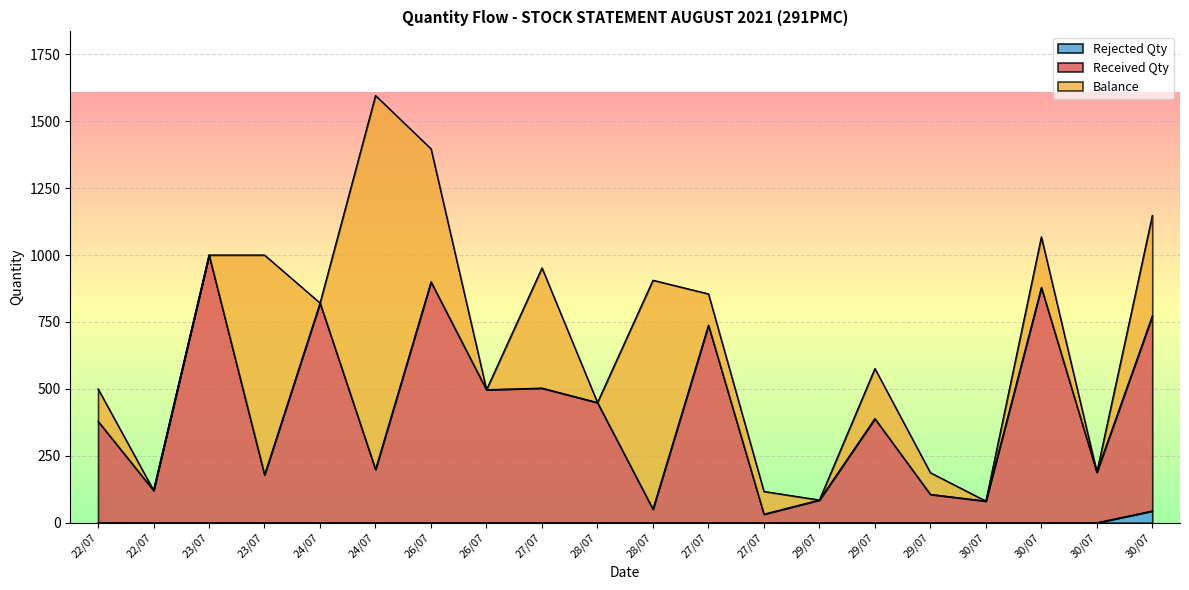

Which category has the lowest value in the Rejected Qty series?

22/07